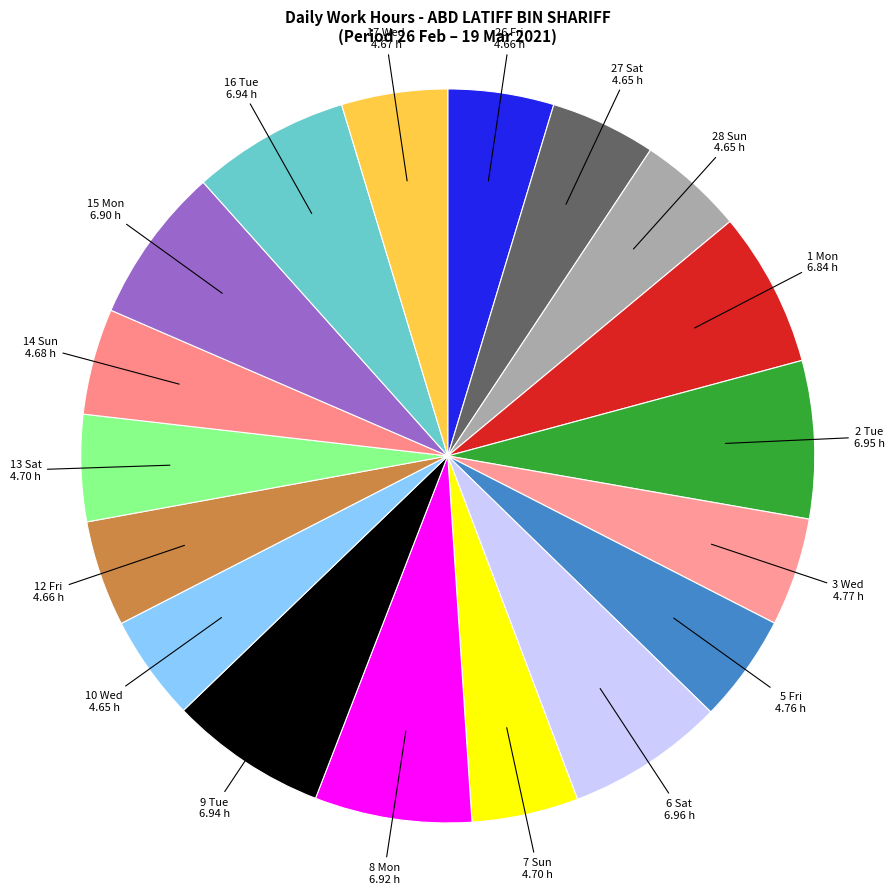

Which has a higher value, 27 Sat or 15 Mon?

15 Mon